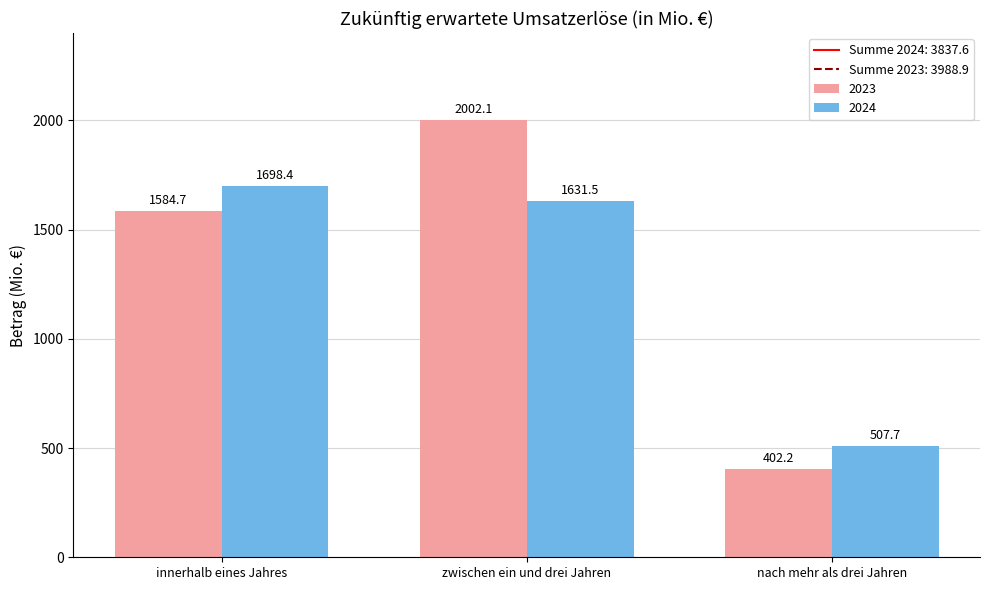

Reading left to right, transcribe all the data shown in this chart.

2023: 1584.7	2002.1	402.2
2024: 1698.4	1631.5	507.7